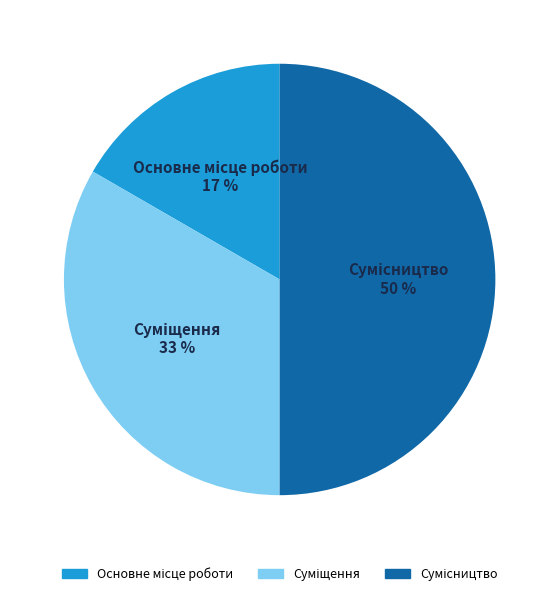

To the nearest percent, what is the average slice percentage?

33%